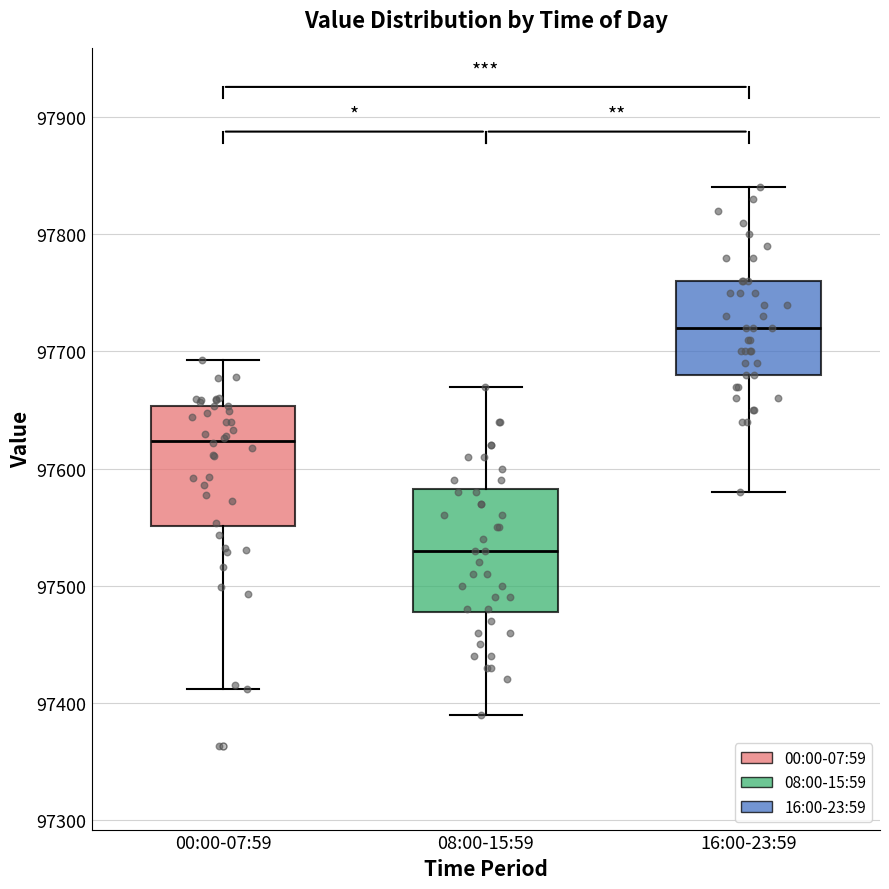

Reading left to right, read every box against the y-axis: the position of its median line, the range the box covers, and the ends of its whiskers. The values are not printed on the chart, so give them approximately, as read against the axis.

00:00-07:59: median 97620, box 97550 to 97650, whiskers 97410 to 97690
08:00-15:59: median 97530, box 97480 to 97580, whiskers 97390 to 97670
16:00-23:59: median 97720, box 97680 to 97760, whiskers 97580 to 97840